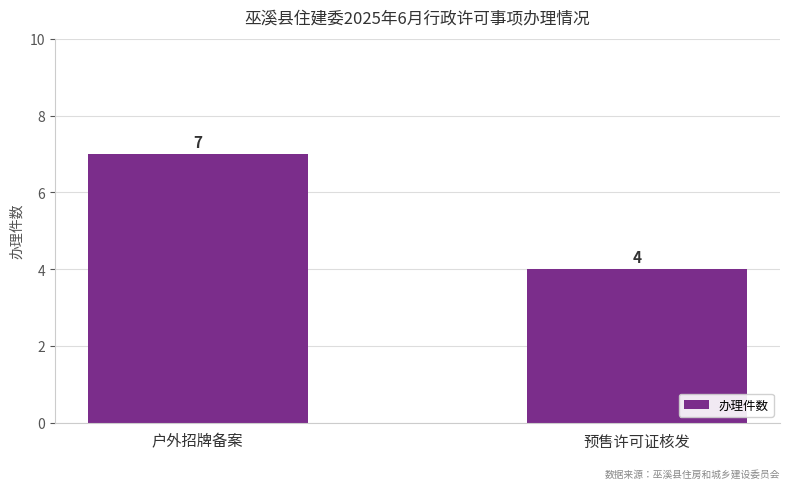

What is the difference between the maximum and minimum values?

3